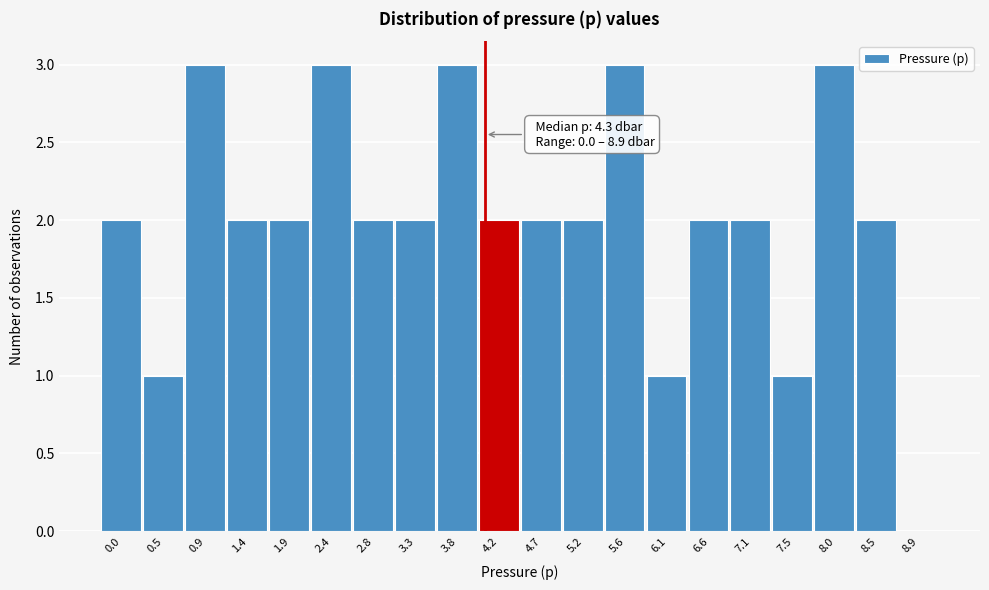

Reading left to right, list all the values displayed in this chart.

0.0=2	0.5=1	0.9=3	1.4=2	1.9=2	2.4=3	2.8=2	3.3=2	3.8=3	4.2=2	4.7=2	5.2=2	5.6=3	6.1=1	6.6=2	7.1=2	7.5=1	8.0=3	8.5=2	8.9=0